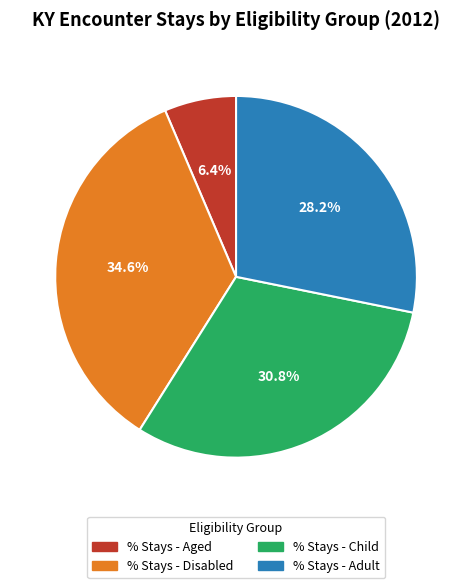

What percentage is the % Stays - Child slice, to the nearest percent?

31%